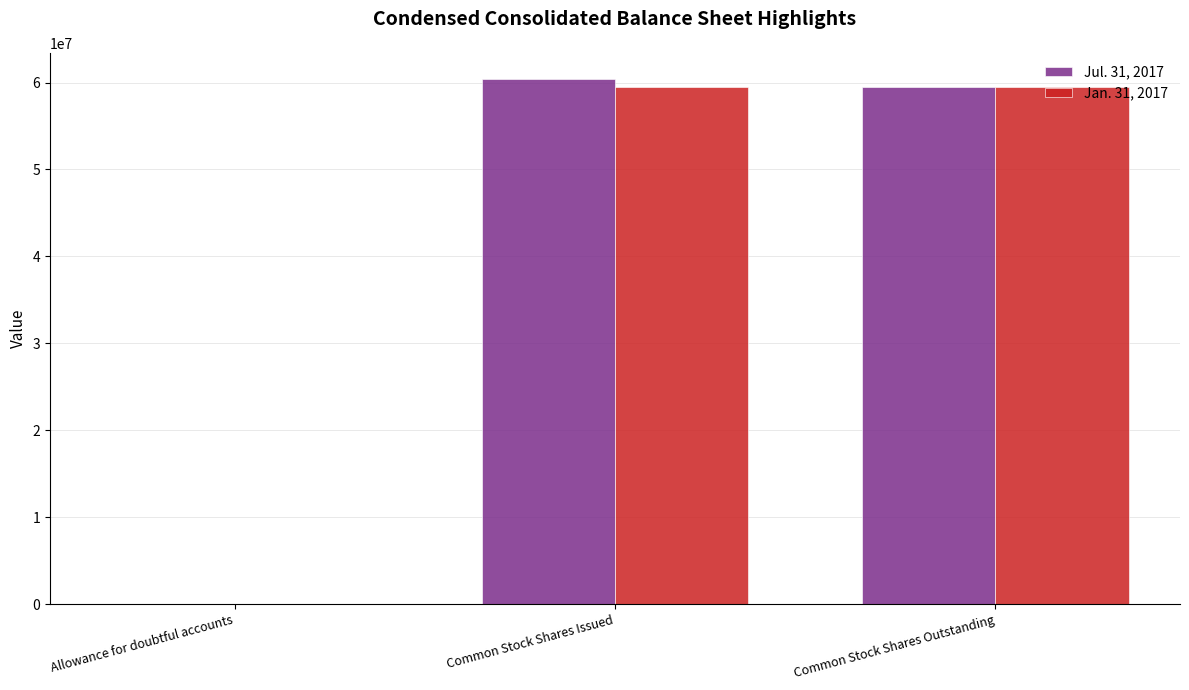

Which category has the highest value in the Jul. 31, 2017 series?

Common Stock Shares Issued